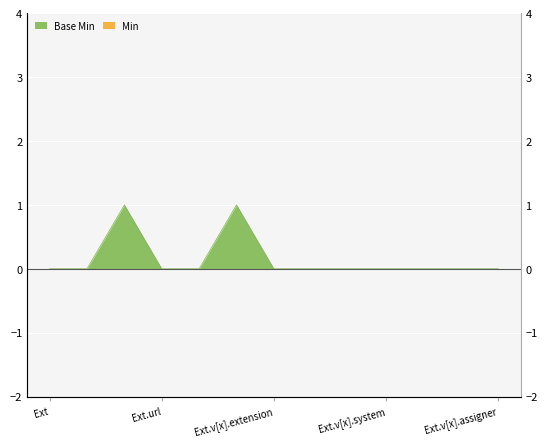

What is the sum of all values?

2